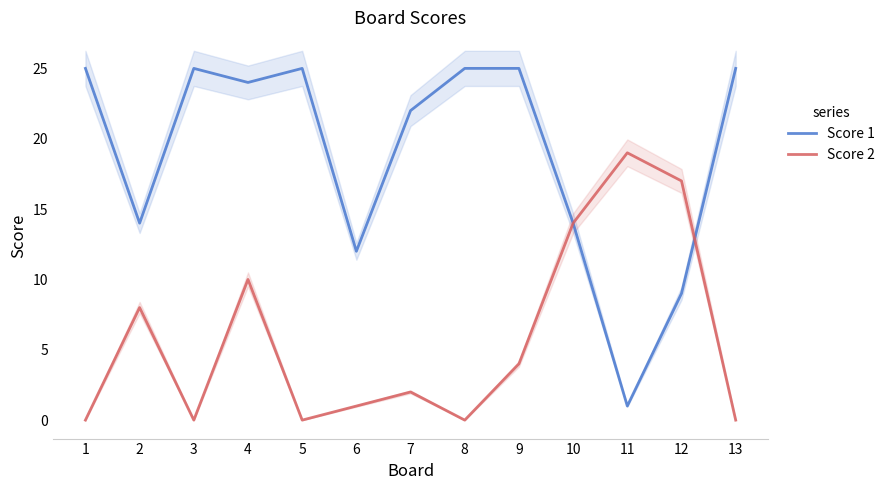

At which category does Score 1 reach its first local valley?

2